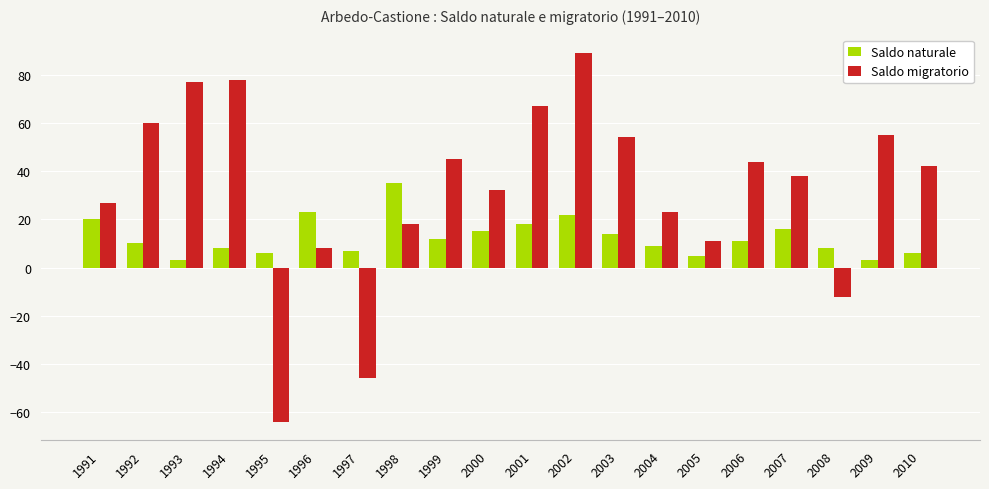

Reading right to left, transcribe all the data shown in this chart.

Saldo naturale: 2010=6	2009=3	2008=8	2007=16	2006=11	2005=5	2004=9	2003=14	2002=22	2001=18	2000=15	1999=12	1998=35	1997=7	1996=23	1995=6	1994=8	1993=3	1992=10	1991=20
Saldo migratorio: 2010=42	2009=55	2008=-12	2007=38	2006=44	2005=11	2004=23	2003=54	2002=89	2001=67	2000=32	1999=45	1998=18	1997=-46	1996=8	1995=-64	1994=78	1993=77	1992=60	1991=27